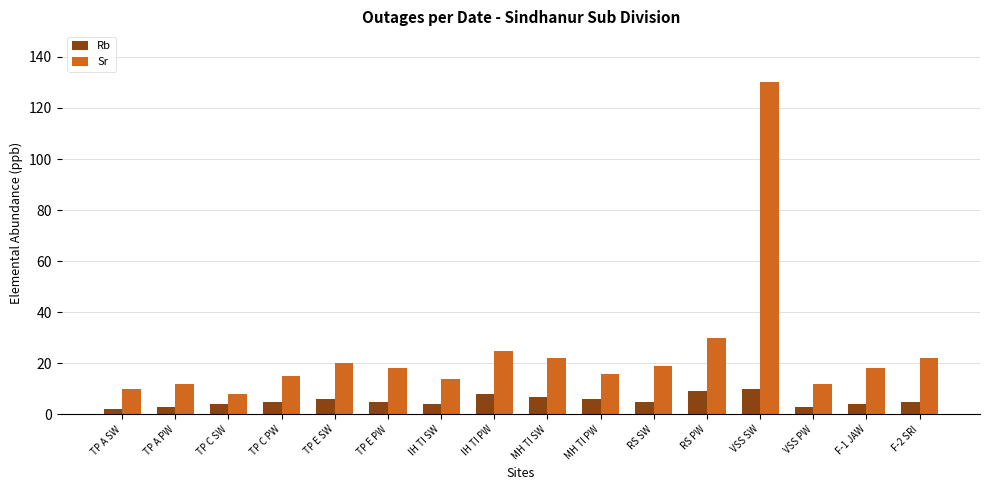

Which label corresponds to the largest value in the chart?

VSS SW